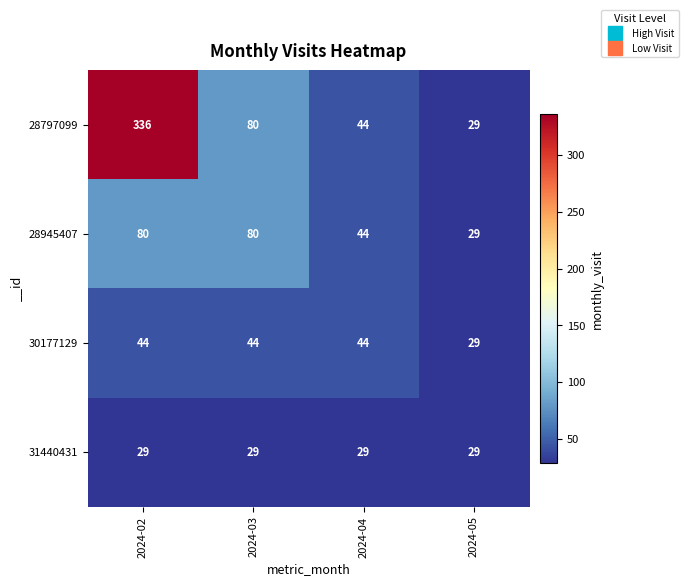

True or false: 28945407 has a value of 29 at 2024-05.

True